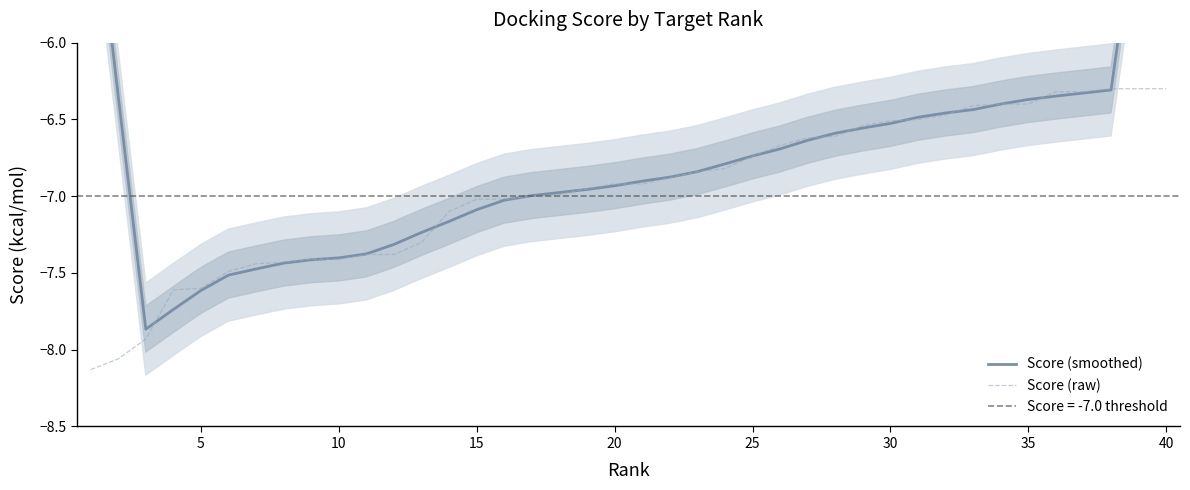

Reading left to right, extract all data points from this chart.

Score (smoothed): -4.8	-6.3	-7.9	-7.7	-7.6	-7.5	-7.5	-7.4	-7.4	-7.4	-7.4	-7.3	-7.2	-7.2	-7.1	-7.0	-7.0	-7.0	-7.0	-6.9	-6.9	-6.9	-6.8	-6.8	-6.7	-6.7	-6.6	-6.6	-6.6	-6.5	-6.5	-6.5	-6.4	-6.4	-6.4	-6.3	-6.3	-6.3	-5.0	-3.8
Score (raw): -8.1	-8.1	-7.9	-7.6	-7.6	-7.5	-7.4	-7.4	-7.4	-7.4	-7.4	-7.4	-7.3	-7.1	-7.0	-7.0	-7.0	-7.0	-7.0	-6.9	-6.9	-6.9	-6.8	-6.8	-6.7	-6.7	-6.6	-6.6	-6.5	-6.5	-6.5	-6.5	-6.4	-6.4	-6.4	-6.3	-6.3	-6.3	-6.3	-6.3